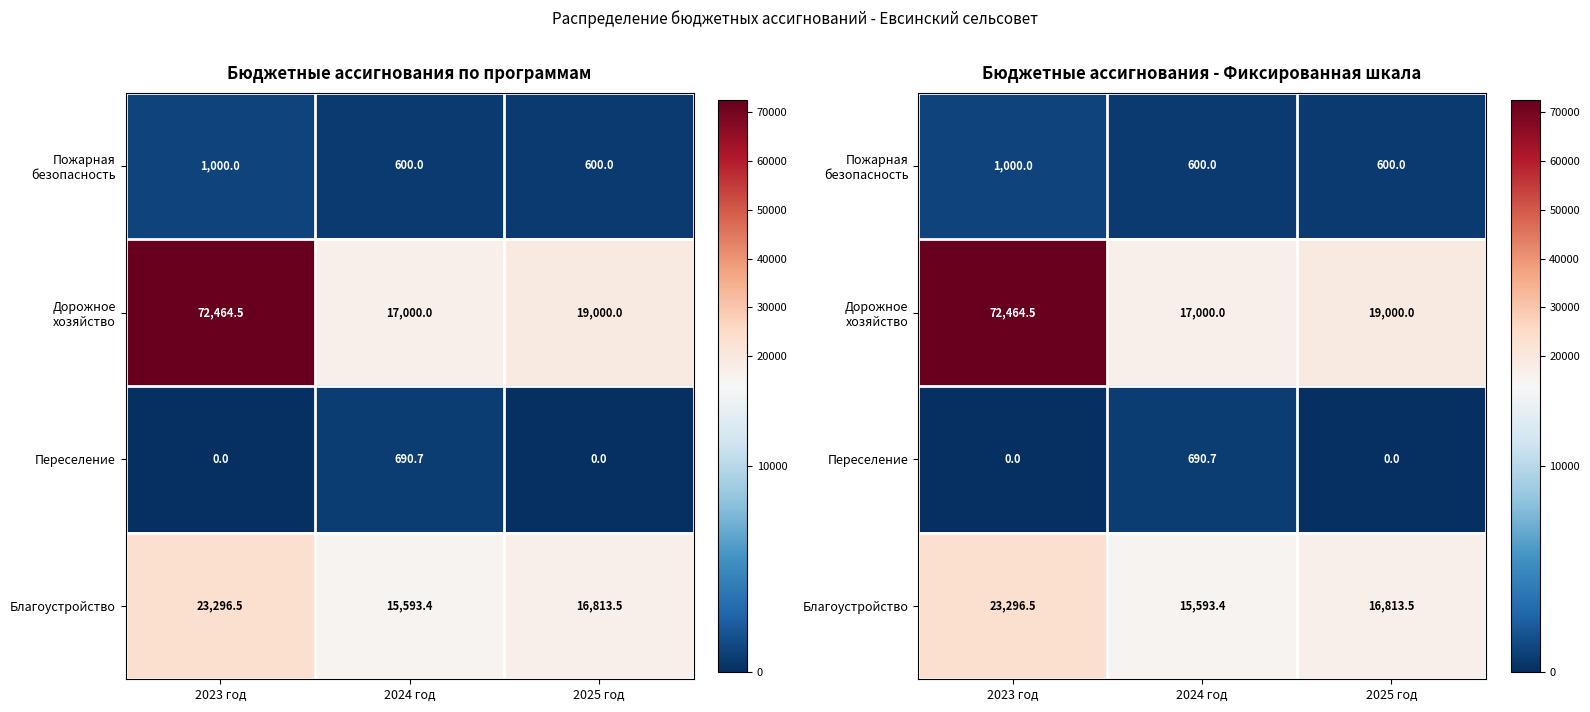

What is the greatest value displayed?

72464.5